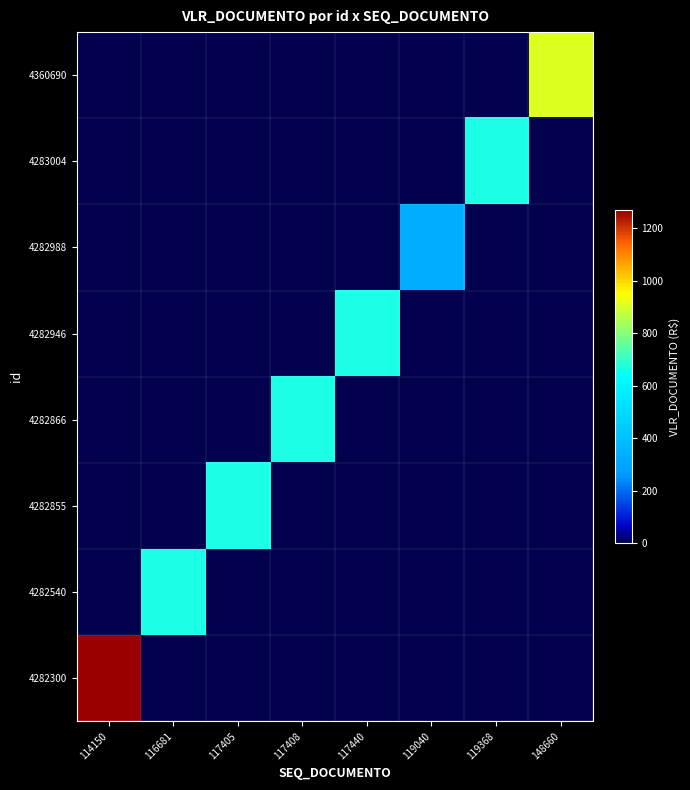

Which series has the largest range (max minus min)?

4282300